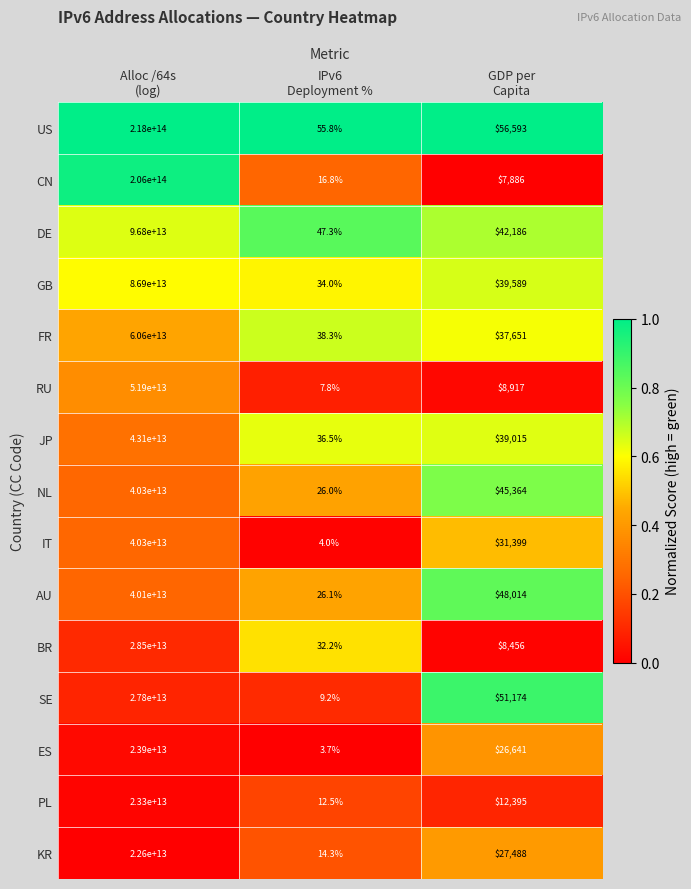

Which series has the largest range (max minus min)?

US